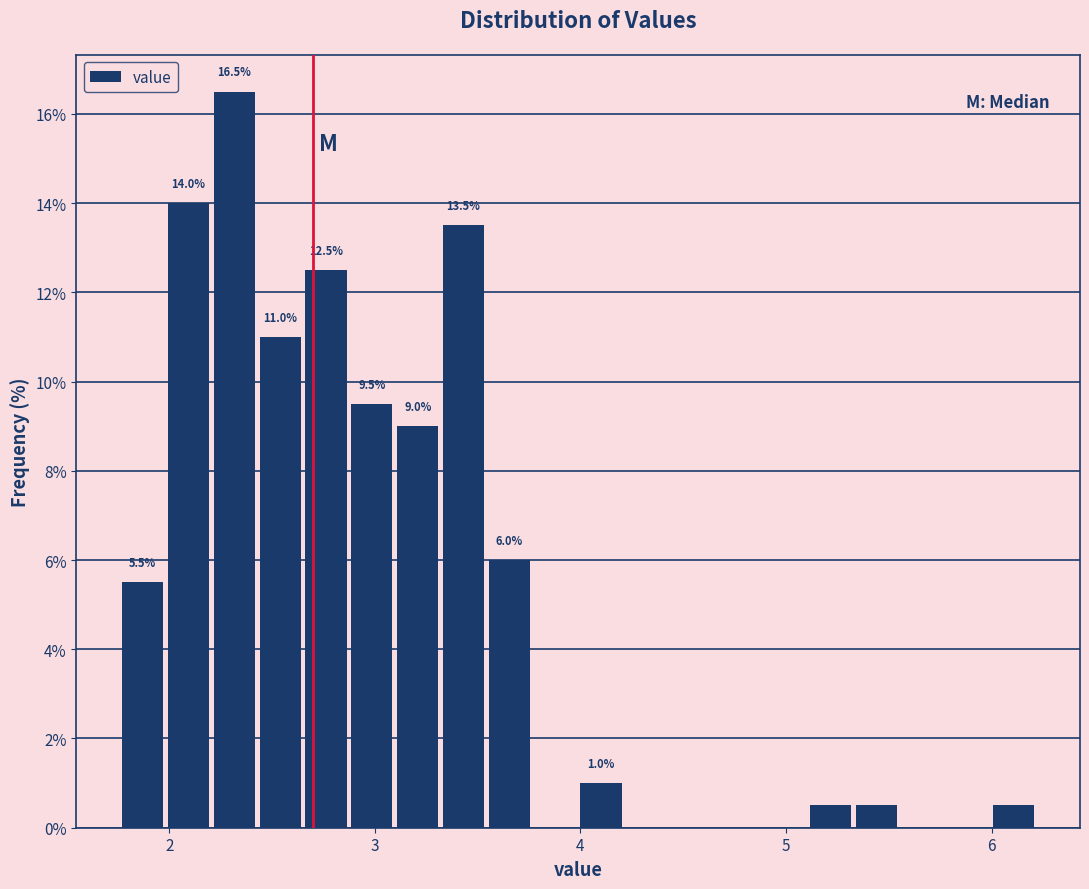

Around what value on the x-axis is the tallest bar? Give the approximate position of its centre, as read against the axis.

2.3